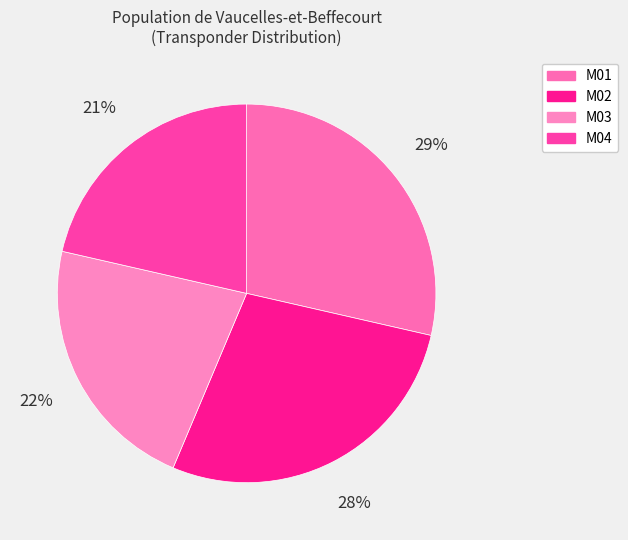

To the nearest percent, what portion does M04 represent?

21%